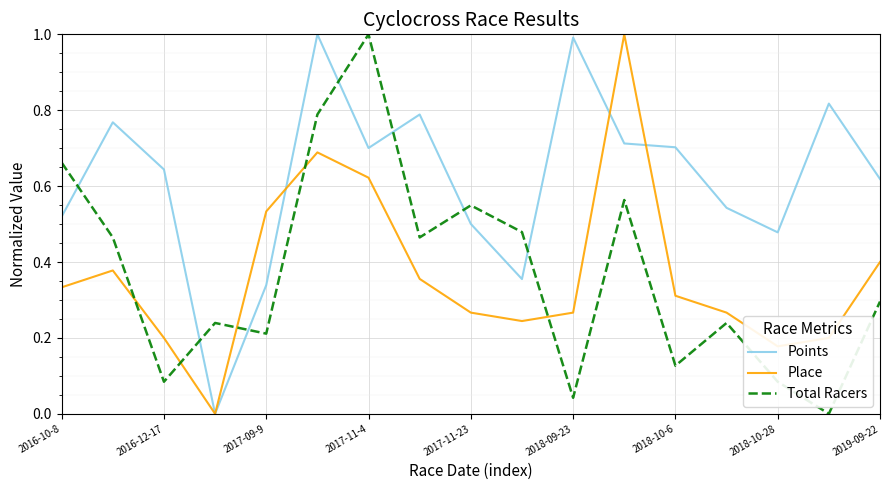

At how many categories does at least one series exceed 0?

17